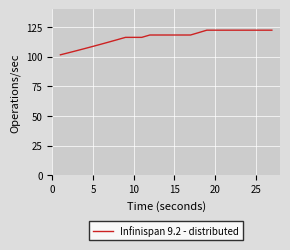

Does the chart display data point markers on the line(s)?

No